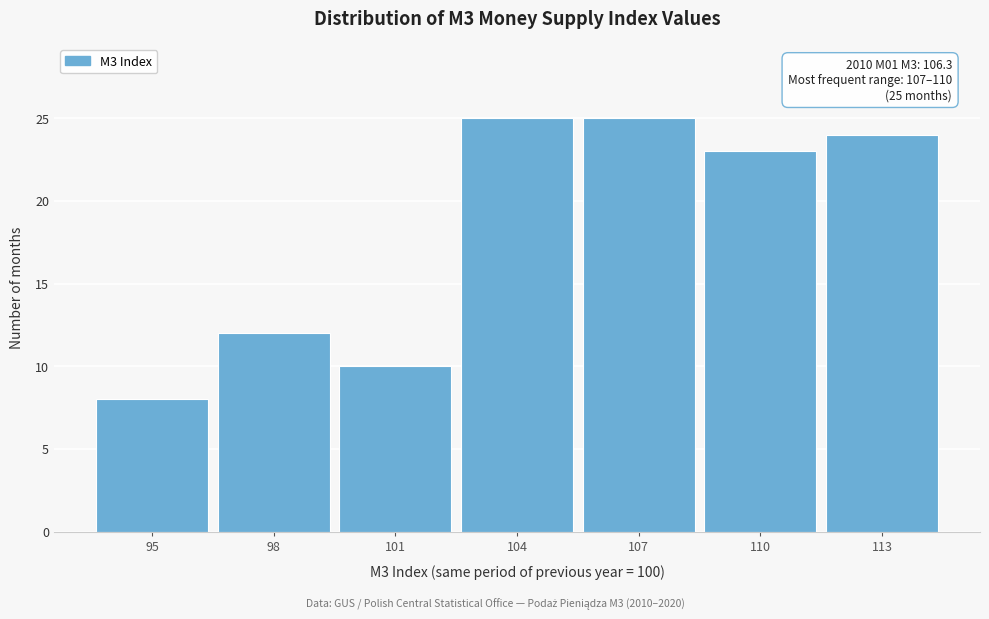

Reading left to right, extract all data points from this chart.

95=8	98=12	101=10	104=25	107=25	110=23	113=24